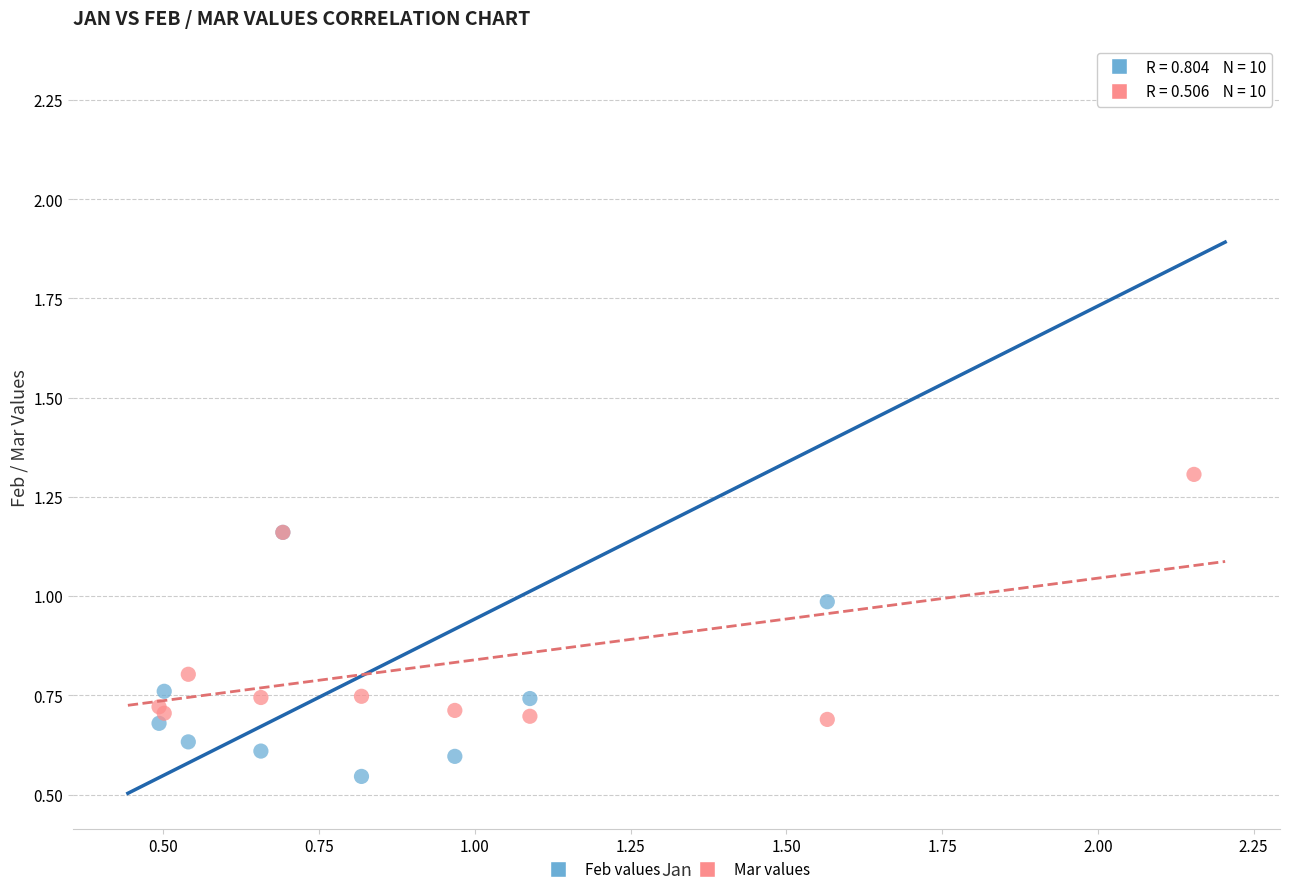

What is the X range (max minus min) for the scatter plot?

1.7